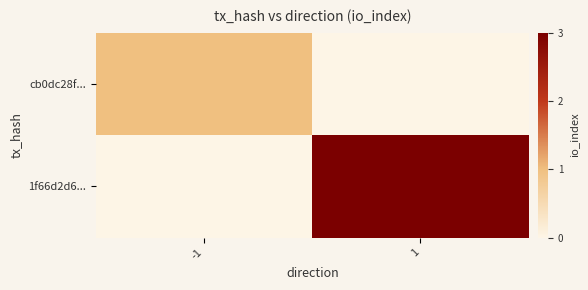

List the series in order of their overall mean, lowest first.

cb0dc28f..., 1f66d2d6...